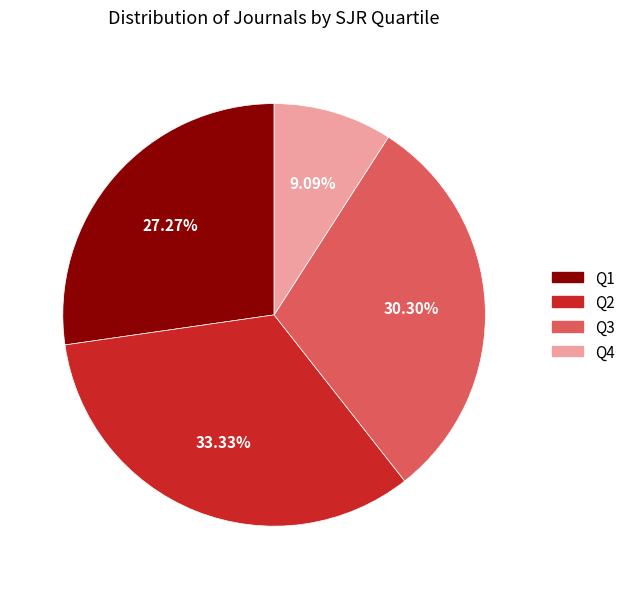

Combined, what portion of the pie is Q2 and Q3?

63.6%